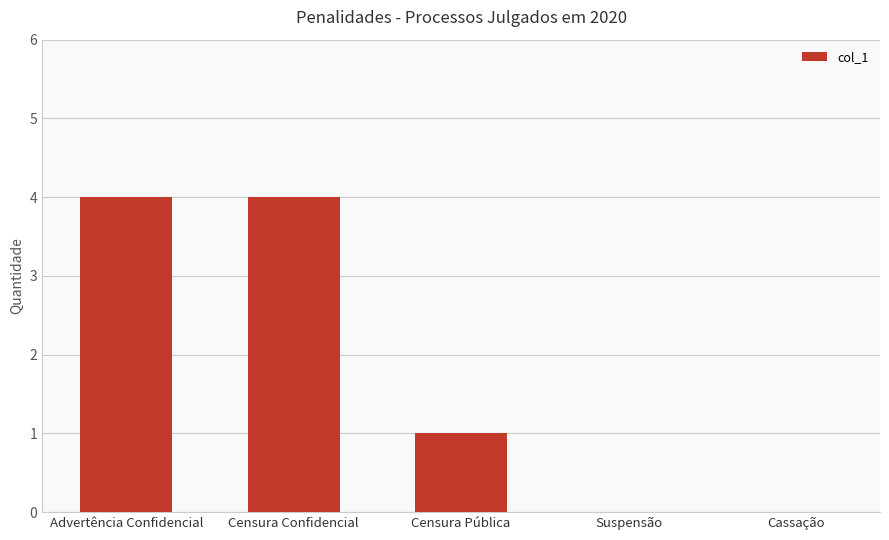

What is the approximate value at Advertência Confidencial?

4